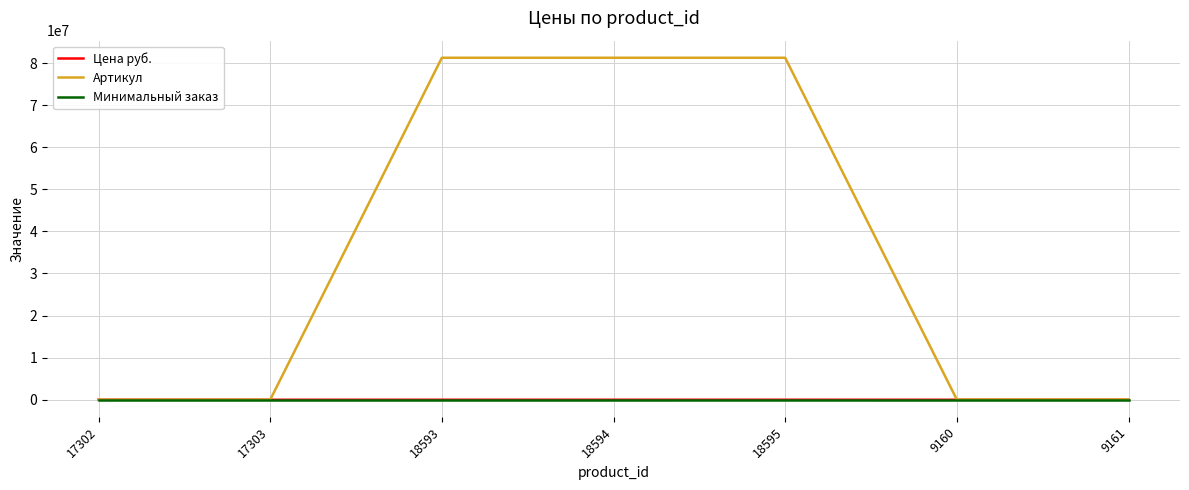

True or false: Минимальный заказ and Цена руб. intersect in this chart.

False